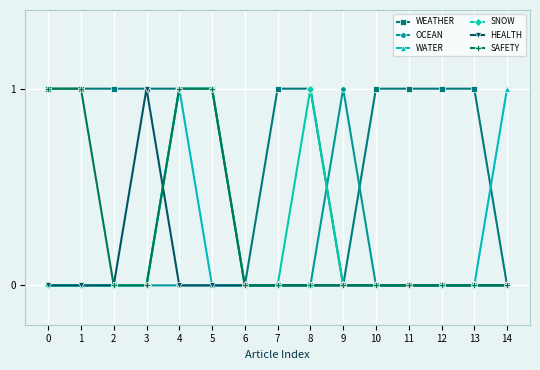

After their last crossing, which series has the higher values: WATER or HEALTH?

WATER